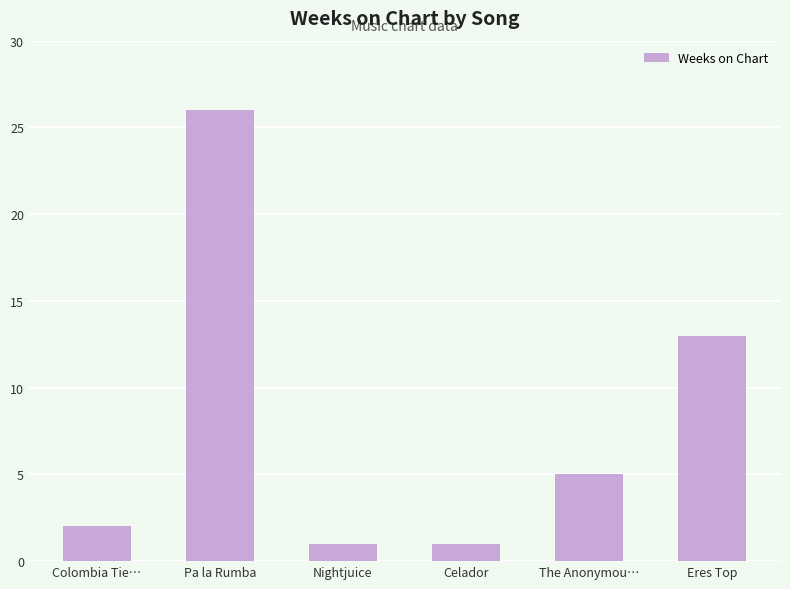

Reading left to right, transcribe all the data shown in this chart.

2	26	1	1	5	13